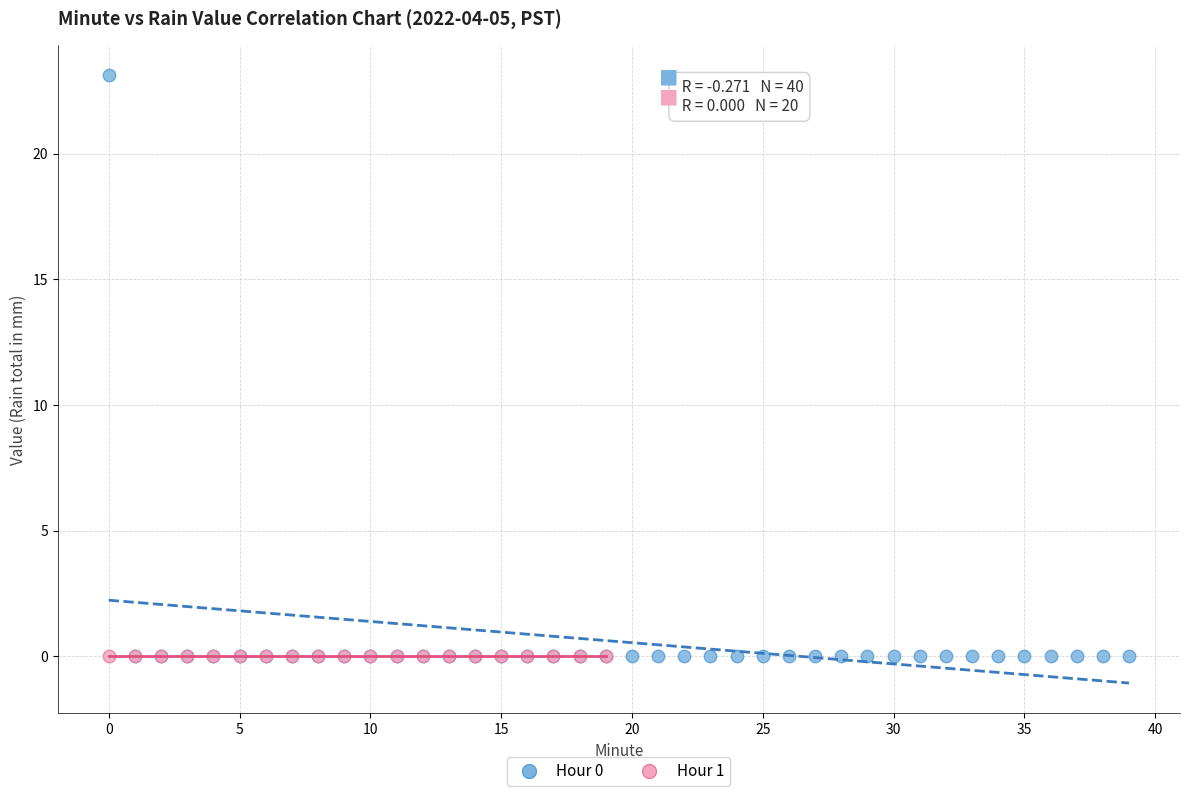

Which series reaches the maximum Y coordinate?

Hour 0